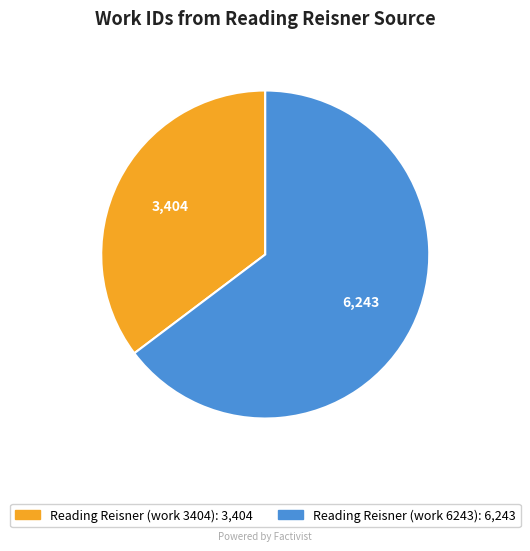

Rank the categories by value from highest to lowest.

Reading Reisner (work 6243), Reading Reisner (work 3404)